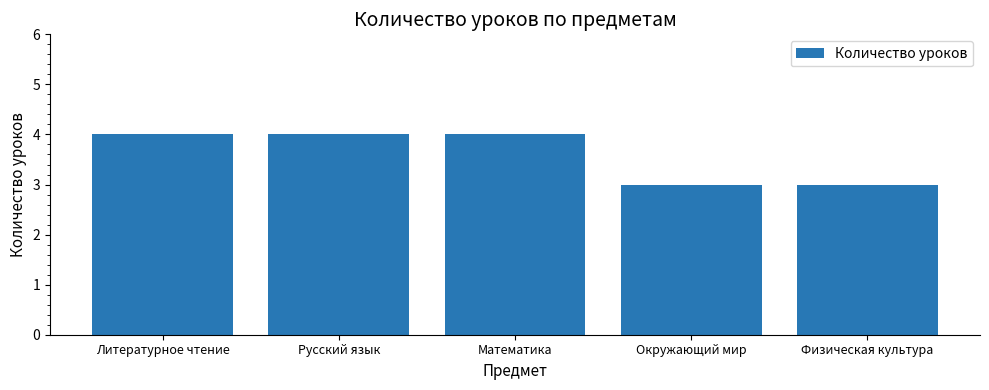

How many bars are there in total?

5